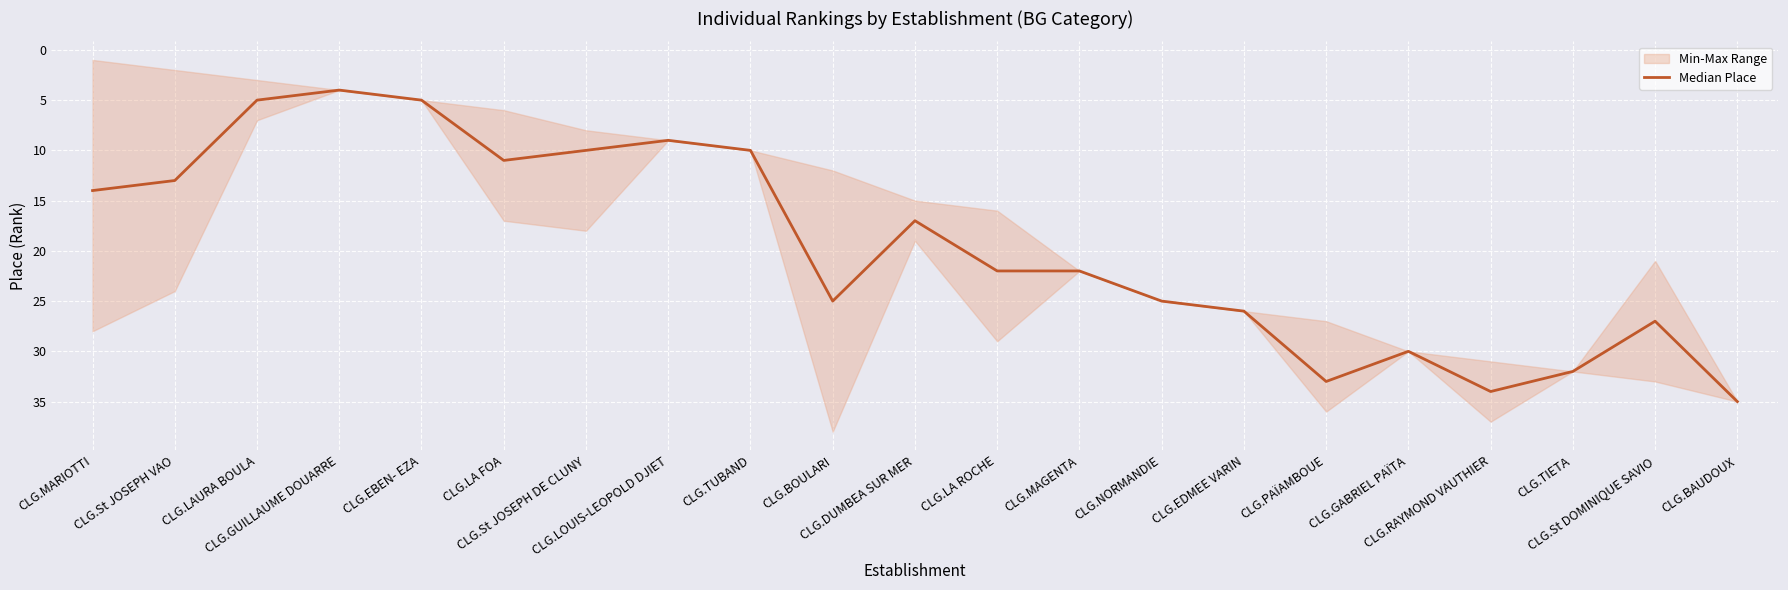

What is the approximate value at CLG.LA ROCHE, to the nearest 5?

20